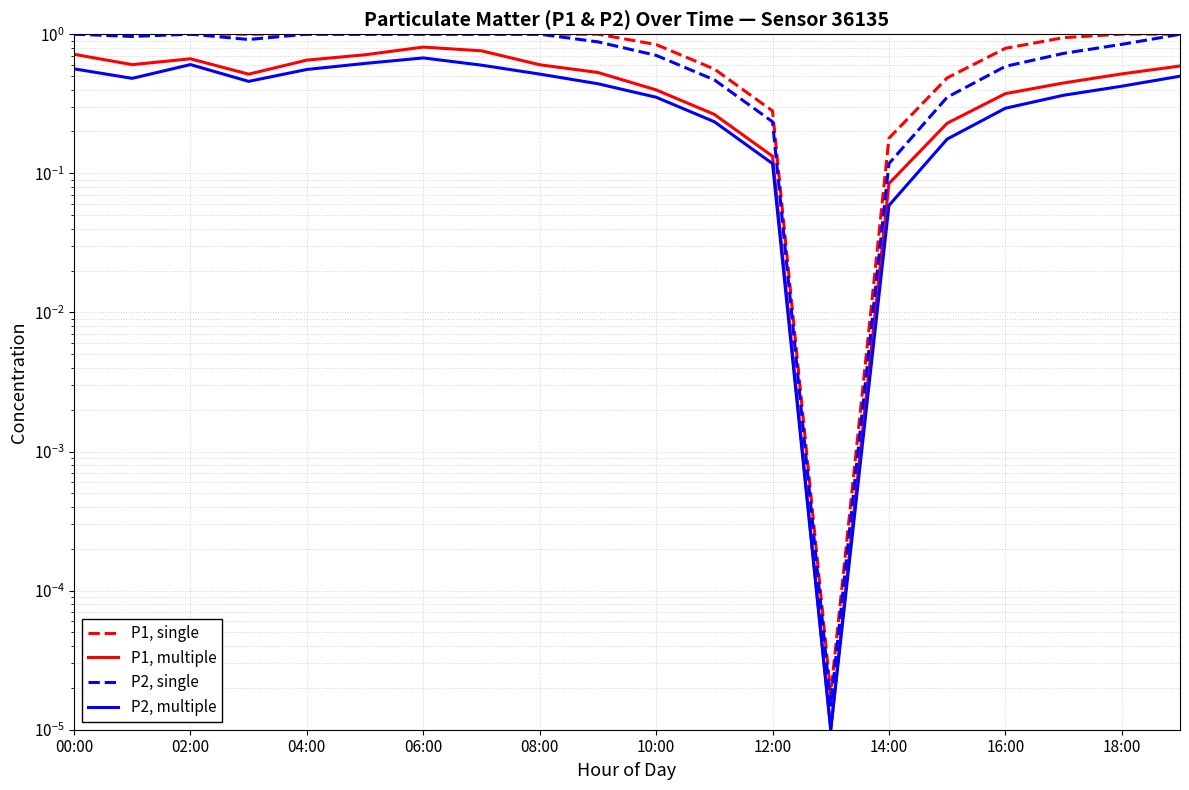

What position from the left is 06:00?

7